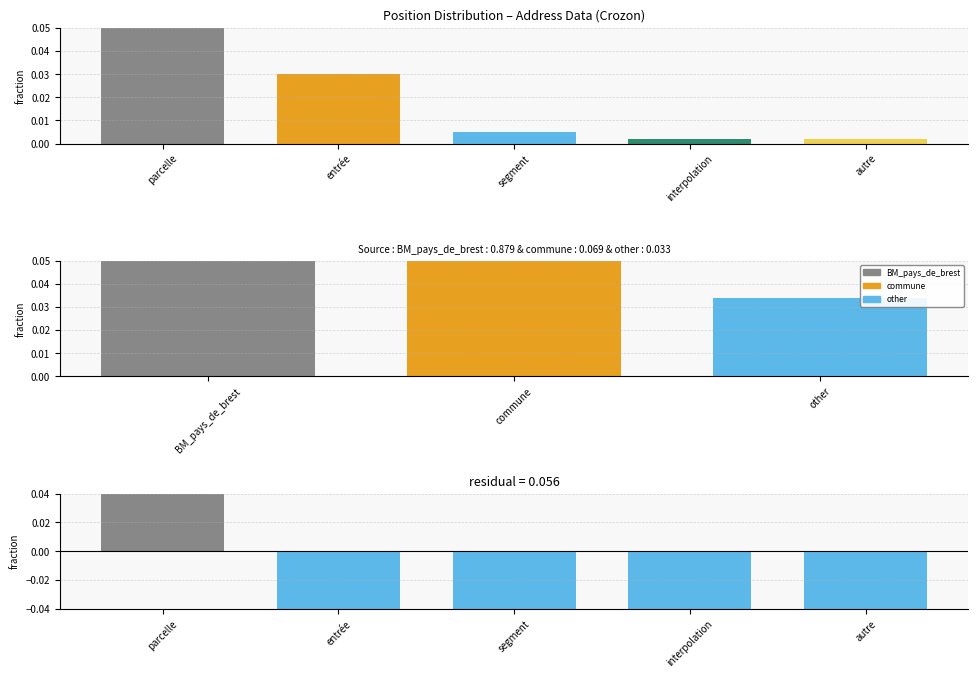

Are the bars grouped side by side (vs. stacked)?

No